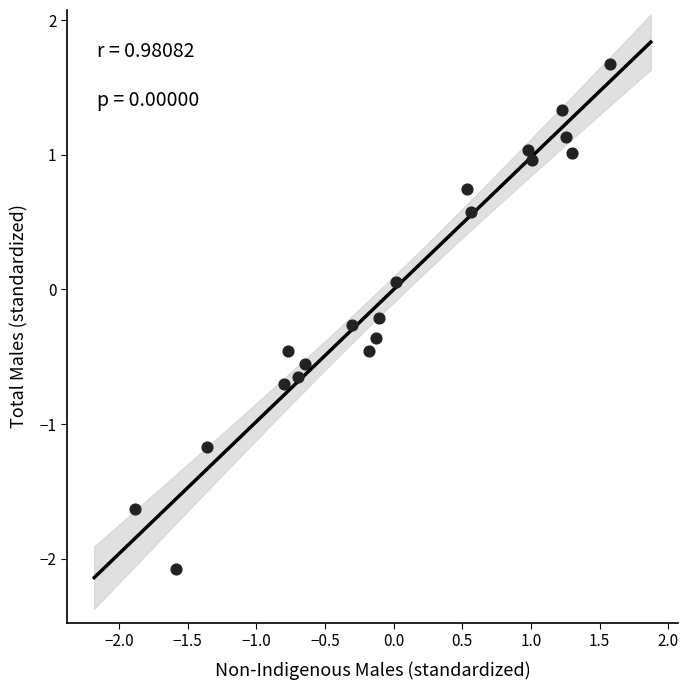

What is the range of Y values (max minus min)?

3.7